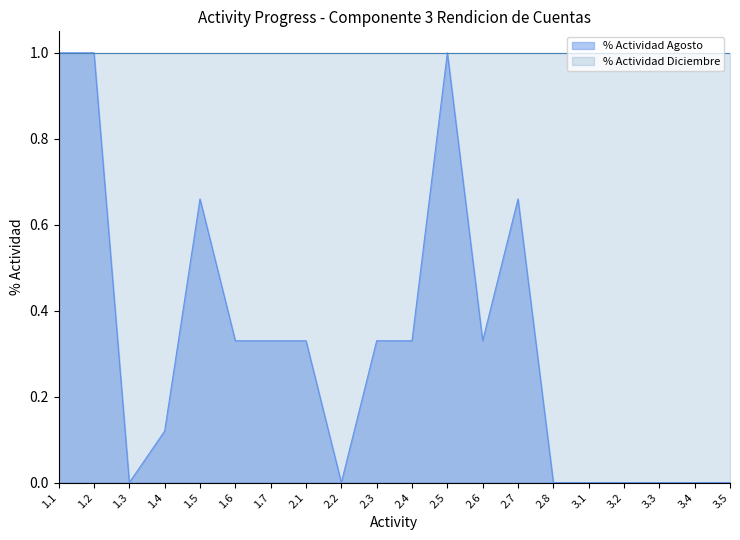

Reading left to right, extract all data points from this chart.

1.0	1.0	0.0	0.1	0.7	0.3	0.3	0.3	0.0	0.3	0.3	1.0	0.3	0.7	0.0	0.0	0.0	0.0	0.0	0.0